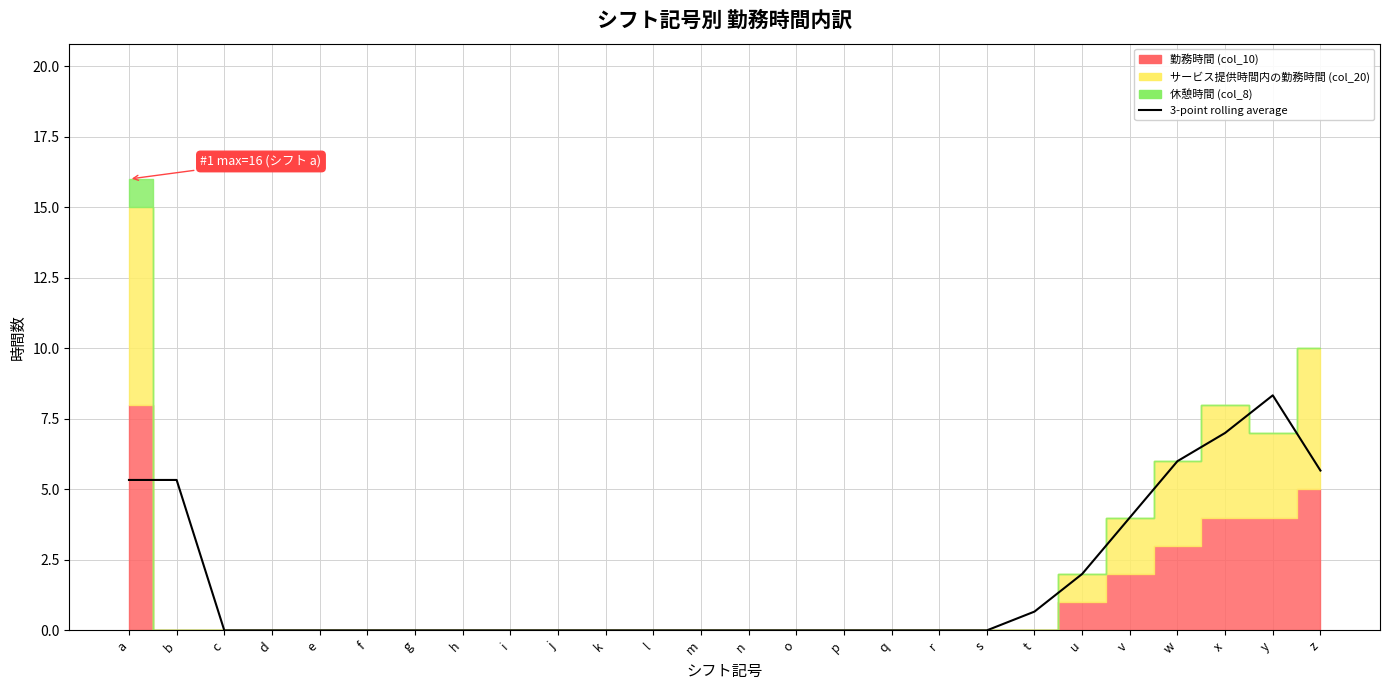

What is the value of the 22nd point from the left?

4.0